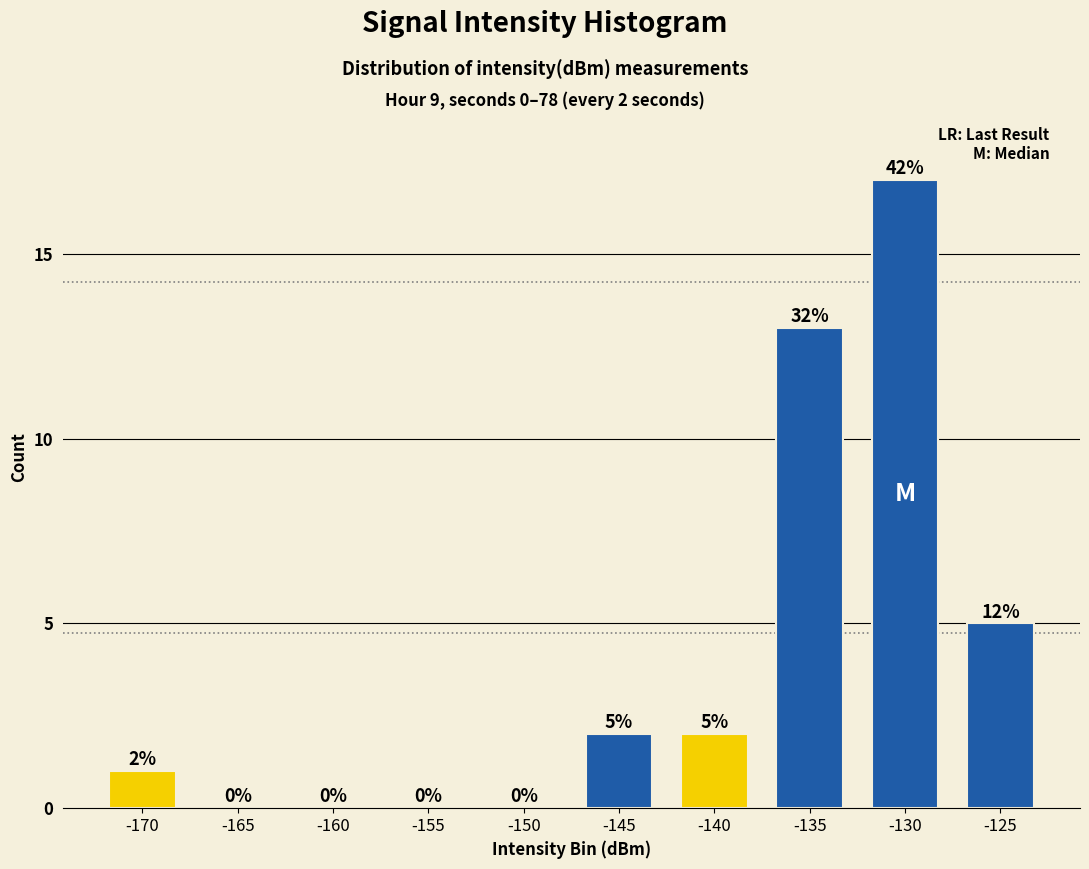

Which has a higher value, -165 or -170?

-170